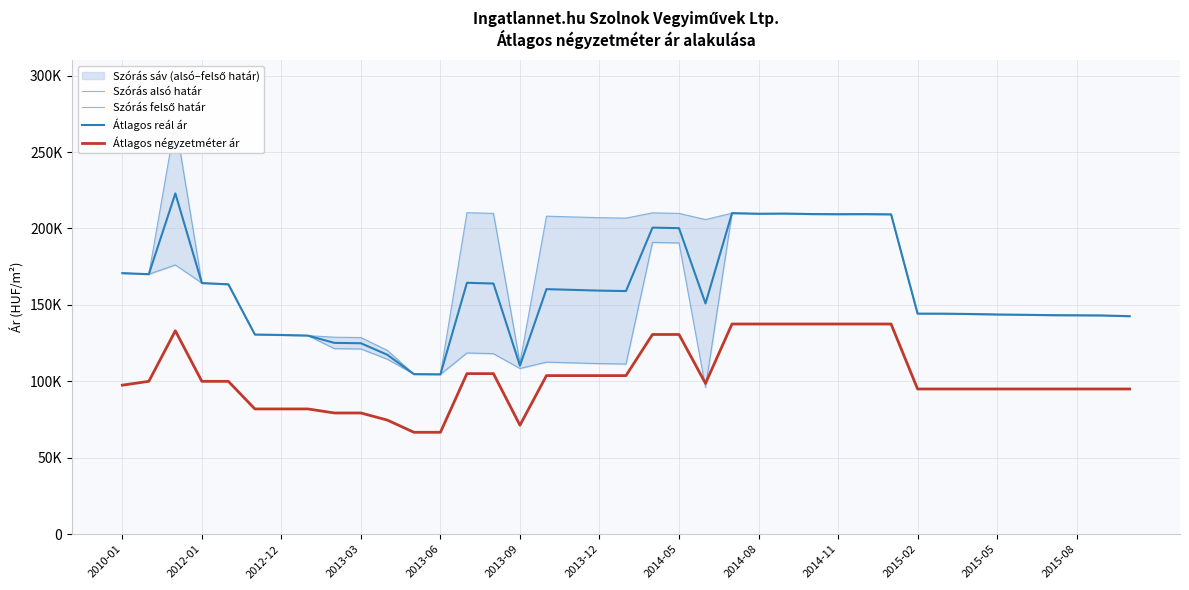

The Szórás alsó határ series shows 57356 at 32. True or false?

False